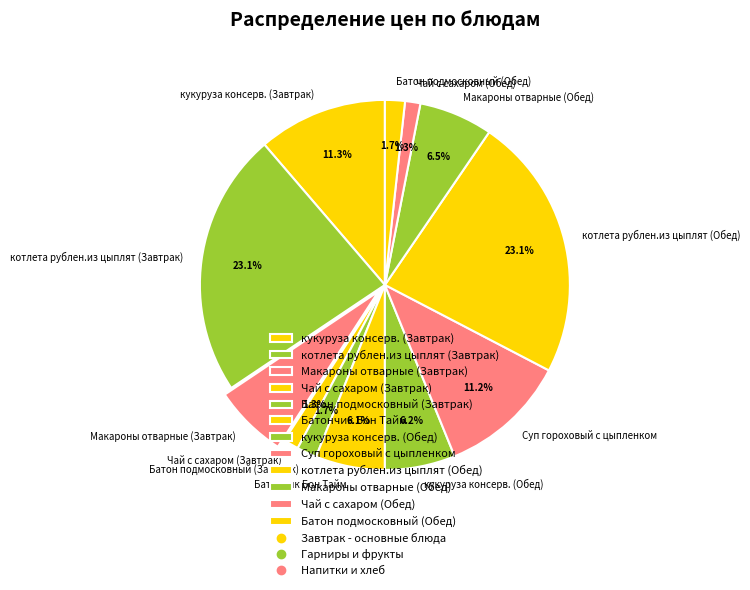

Is there a majority slice in this chart?

No